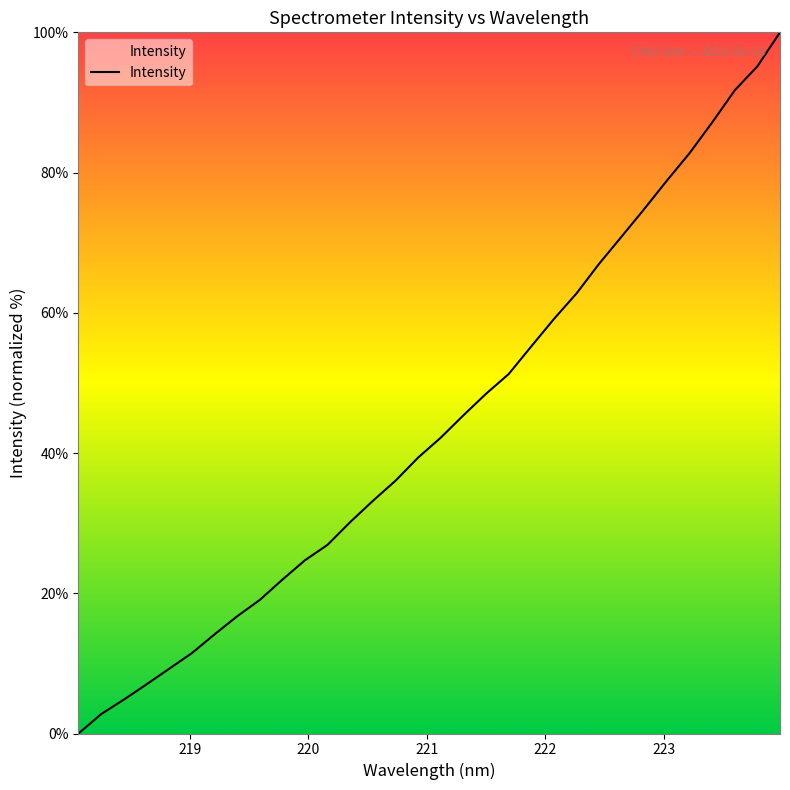

What is the difference between the maximum and minimum values?

100.0